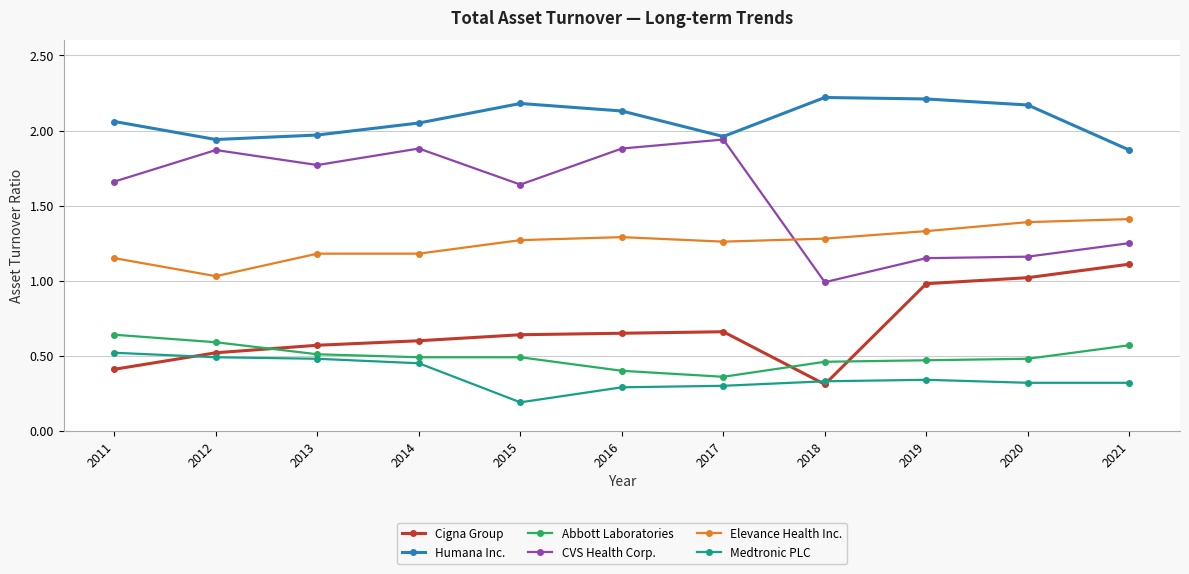

What are all the series names shown in the legend?

Cigna Group, Humana Inc., Abbott Laboratories, CVS Health Corp., Elevance Health Inc., Medtronic PLC